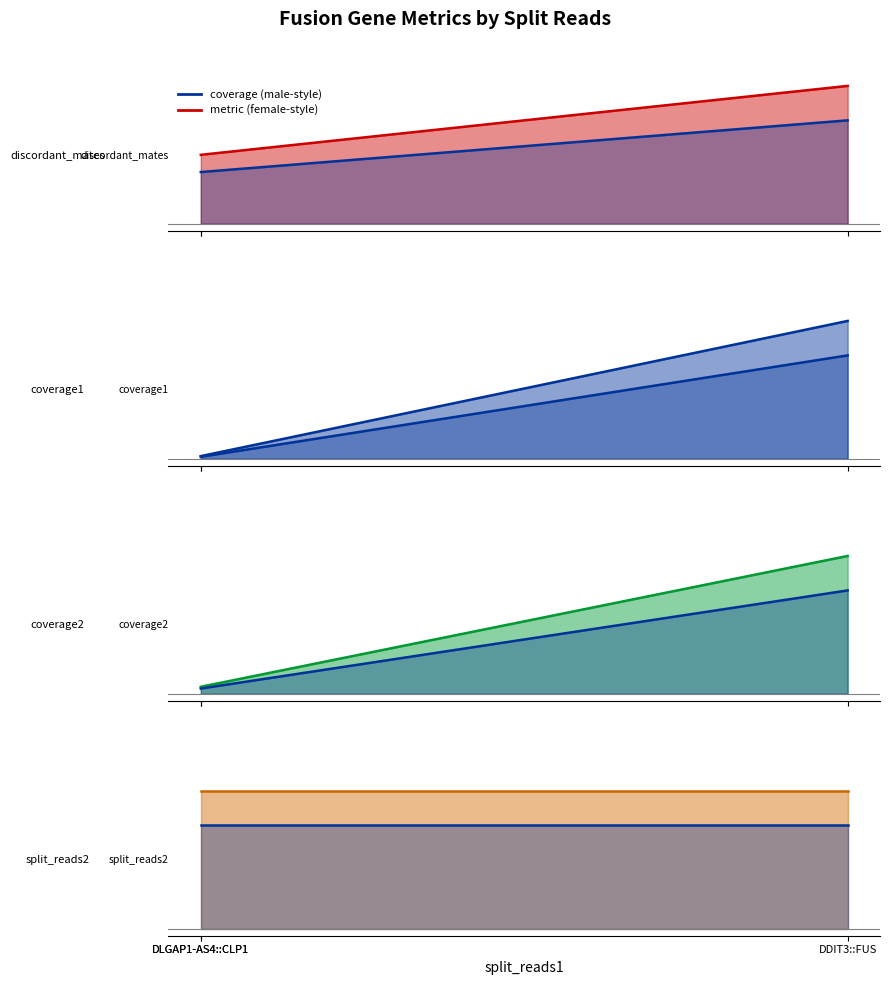

Which category has the highest value in the discordant_mates series?

DDIT3::FUS